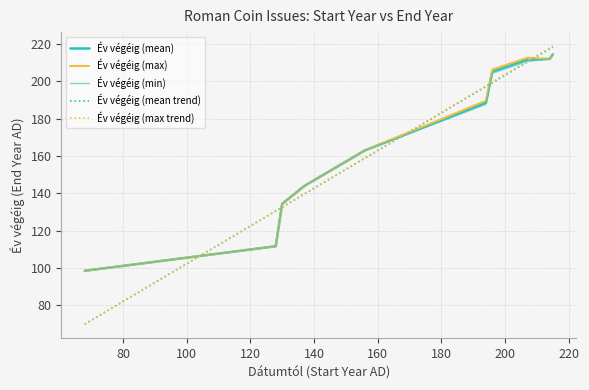

How many lines are shown in the chart?

5